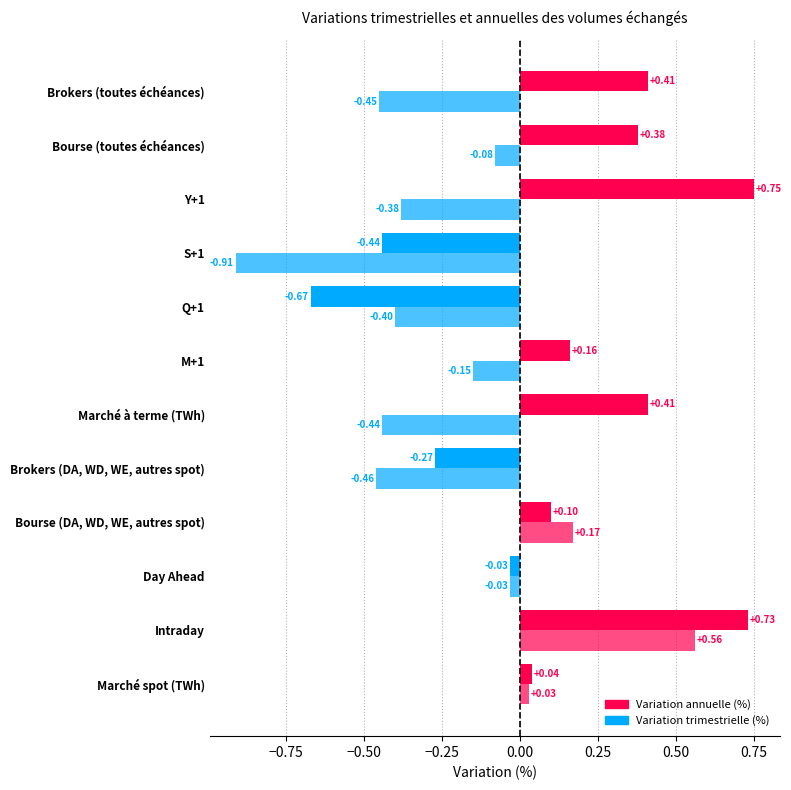

True or false: Variation trimestrielle (%) has a value of -0.1 at Bourse (toutes échéances).

False